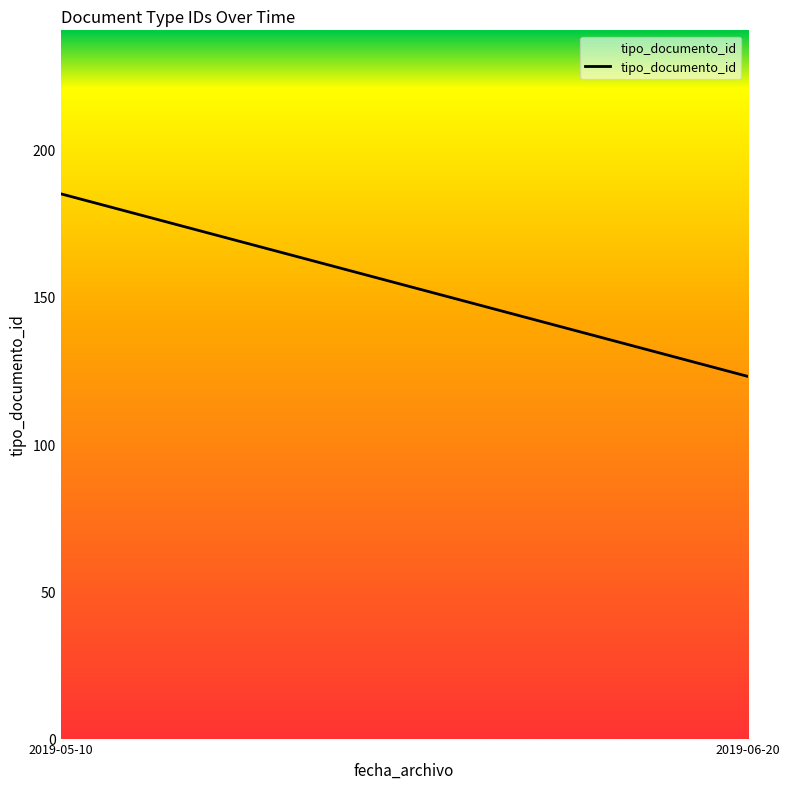

What is the average value?

154